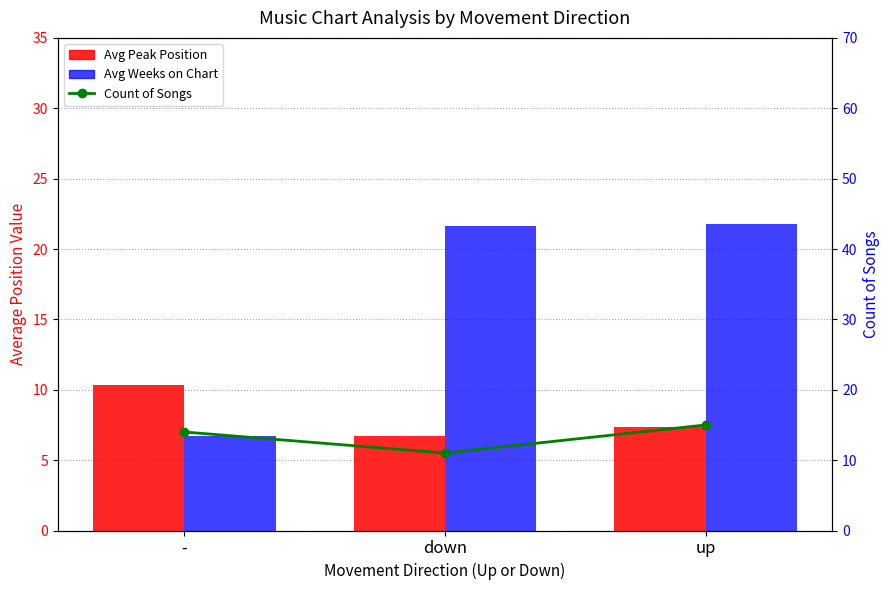

What is the sum of the Avg Weeks on Chart values at up and down?

43.4